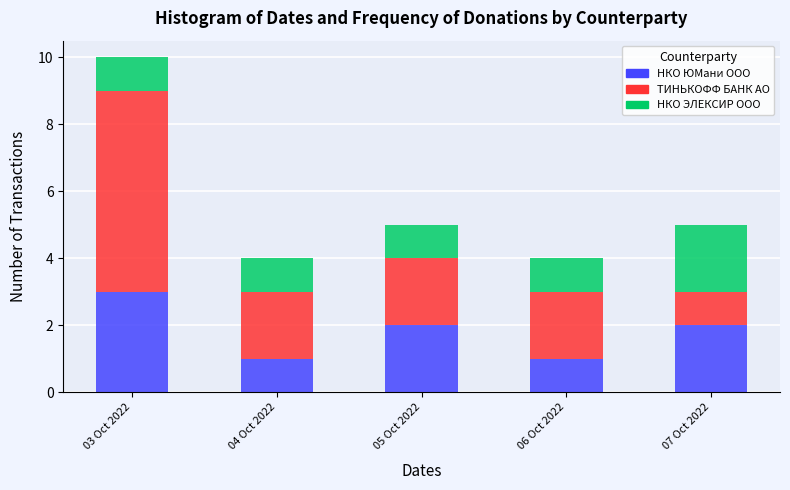

Reading left to right, list the values for the НКО ЮМани ООО series.

03 Oct 2022=3	04 Oct 2022=1	05 Oct 2022=2	06 Oct 2022=1	07 Oct 2022=2